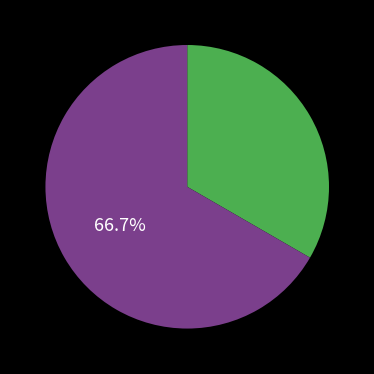

Does any single category account for the majority?

Yes